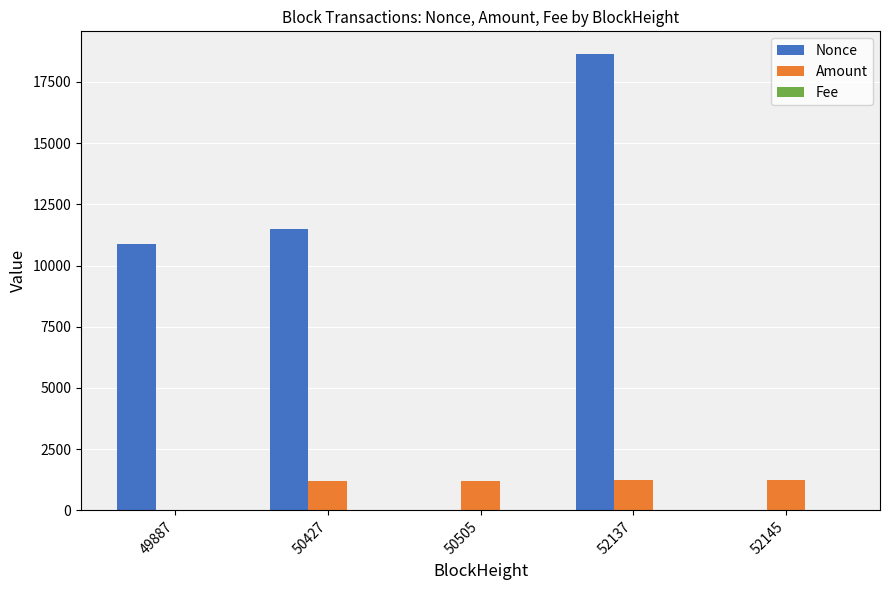

Is it true that Amount equals 1225.3 at 52137?

True